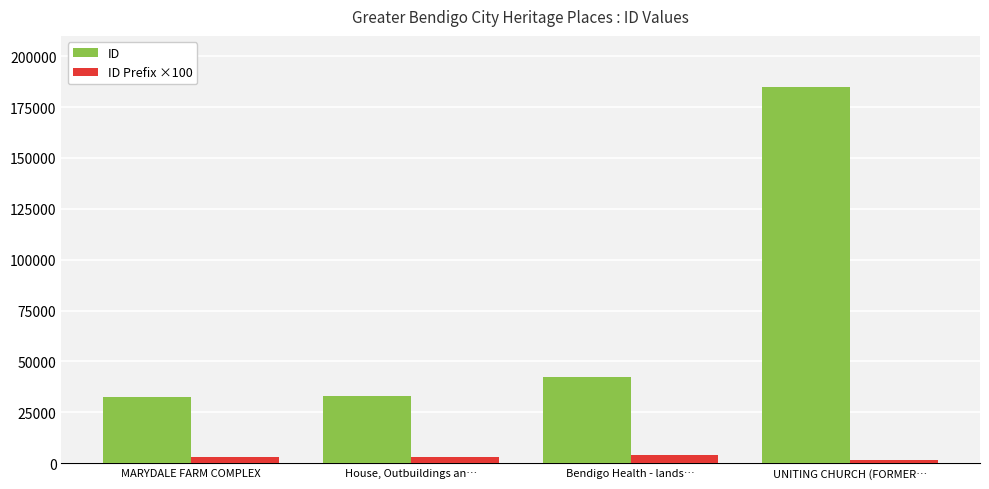

What is the total value across all series at UNITING CHURCH (FORMER…?

186725